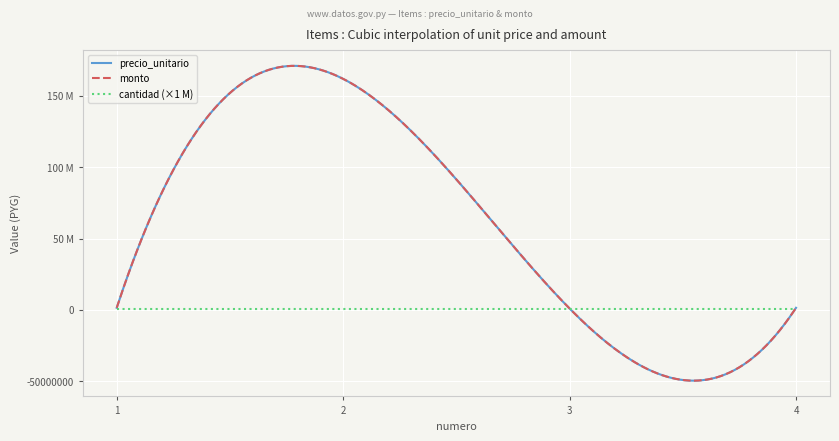

At how many categories does at least one series exceed 17089498?

1